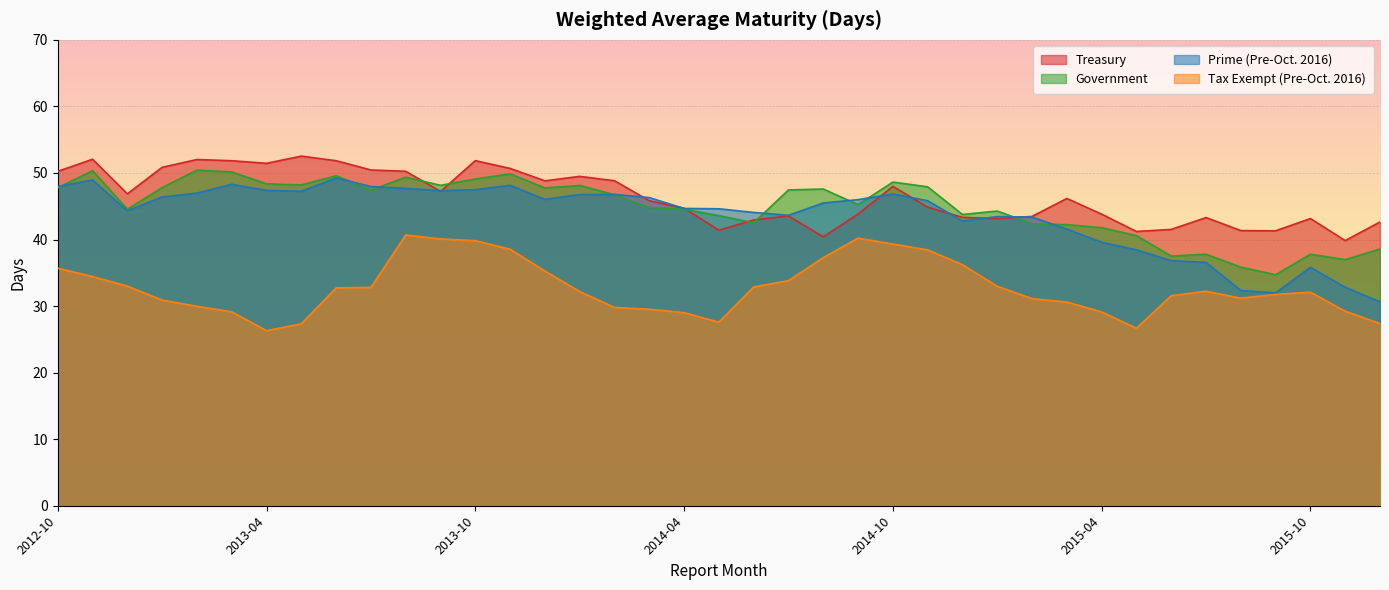

What is the average value of the Tax Exempt (Pre-Oct. 2016) series?

32.8